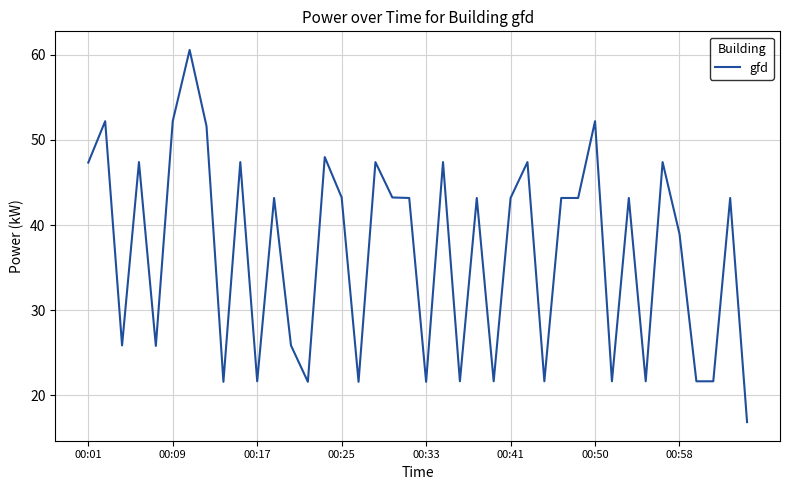

What is the smallest value displayed?

16.8